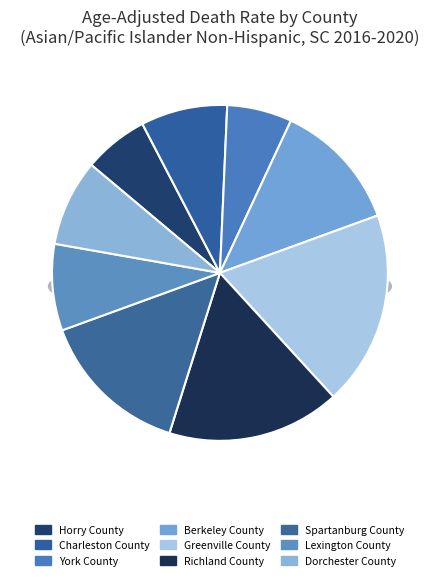

Is it true that Greenville County is 19% of the pie?

True